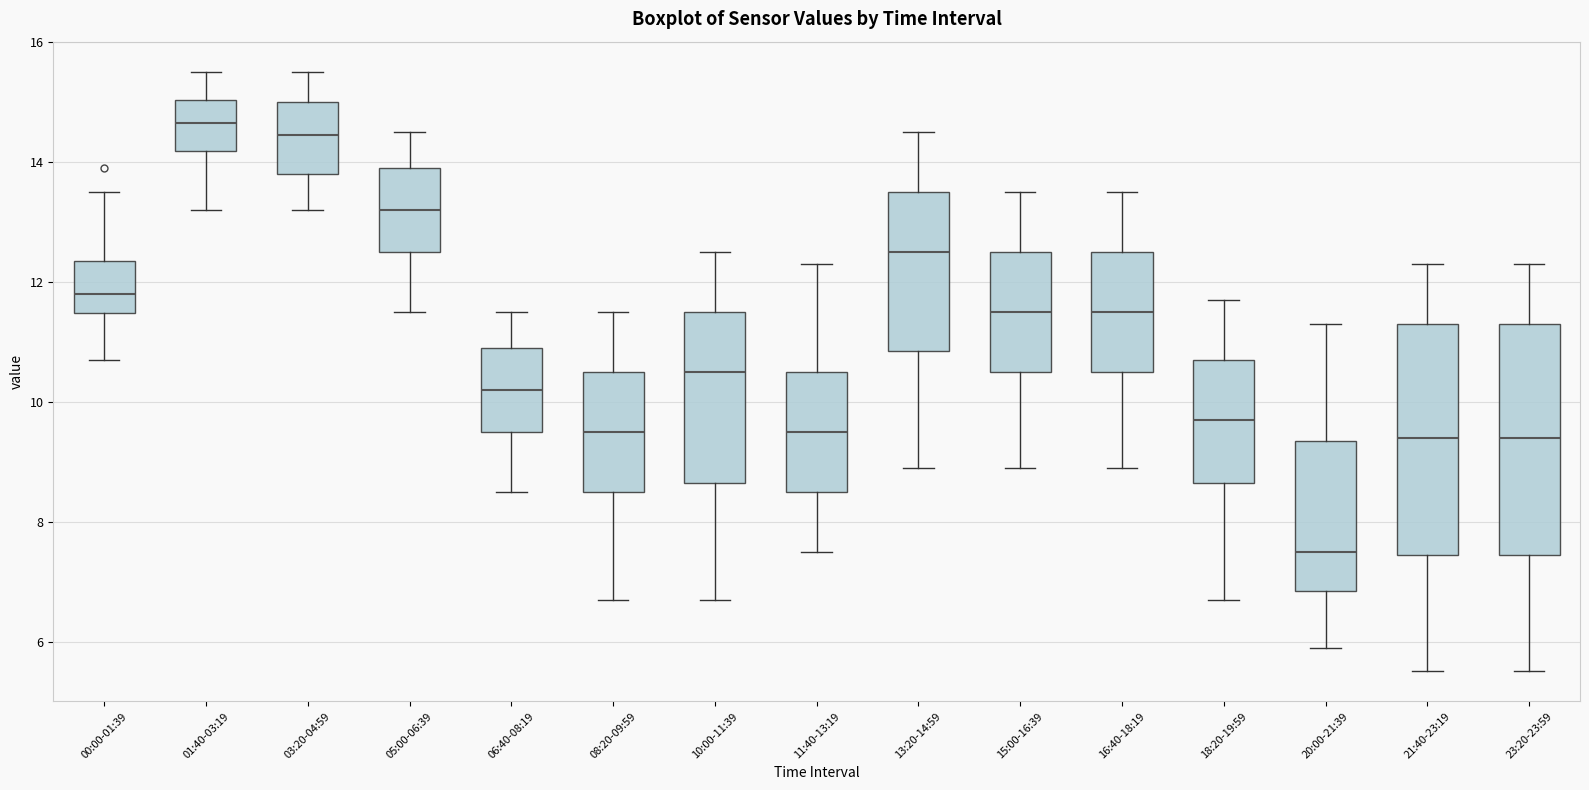

Where is the upper edge of the box for 11:40-13:19 on the y-axis? The values are not printed on the chart, so give them approximately, as read against the axis.

10.6